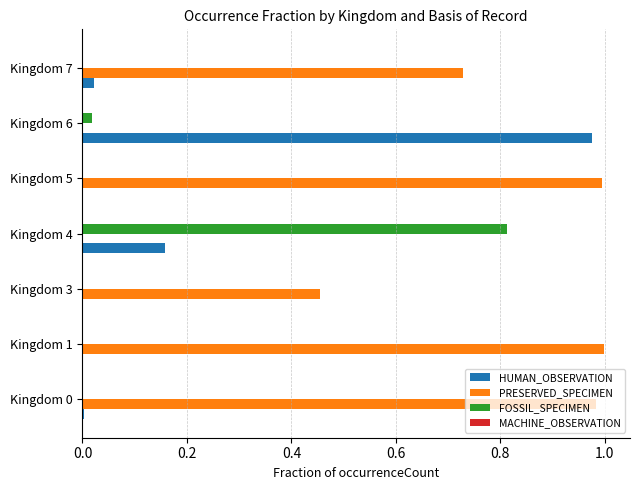

What is the sum of all HUMAN_OBSERVATION values?

1.2